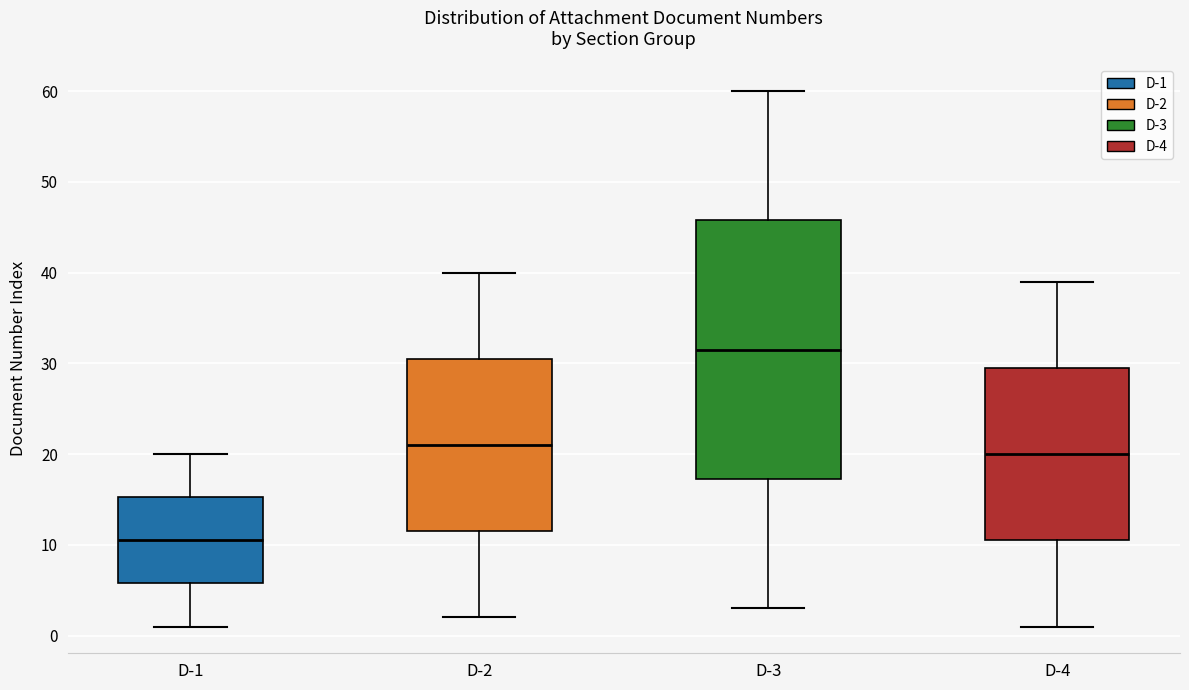

Reading left to right, transcribe this box plot: for each box, give where its median line is, the range the box spans, and where its two whiskers end, as read against the y-axis. The values are not printed on the chart, so give them approximately, as read against the axis.

D-1: median 11, box 6 to 15, whiskers 1 to 20
D-2: median 21, box 12 to 31, whiskers 2 to 40
D-3: median 32, box 17 to 46, whiskers 3 to 60
D-4: median 20, box 11 to 30, whiskers 1 to 39